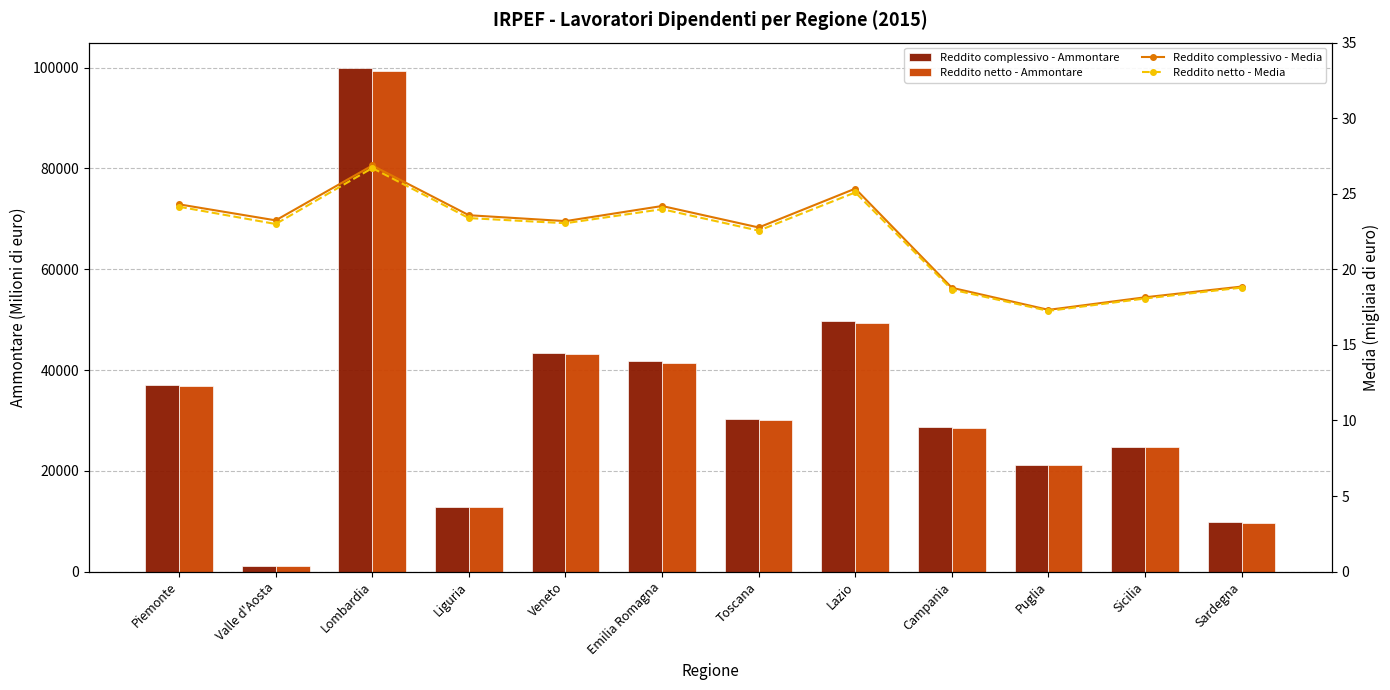

What is the average value of the Reddito netto - Media series?

22.1